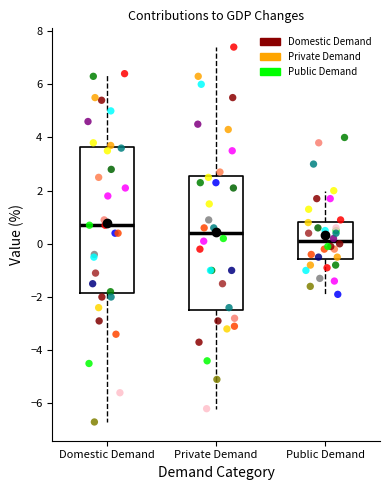

Reading left to right, transcribe this box plot: for each box, give where its median line is, the range the box spans, and where its two whiskers end, as read against the y-axis. The values are not printed on the chart, so give them approximately, as read against the axis.

Domestic Demand: median 0.8, box -1.8 to 3.6, whiskers -6.6 to 6.4
Private Demand: median 0.4, box -2.4 to 2.6, whiskers -6.2 to 7.4
Public Demand: median 0.2, box -0.6 to 0.8, whiskers -1.8 to 2.0